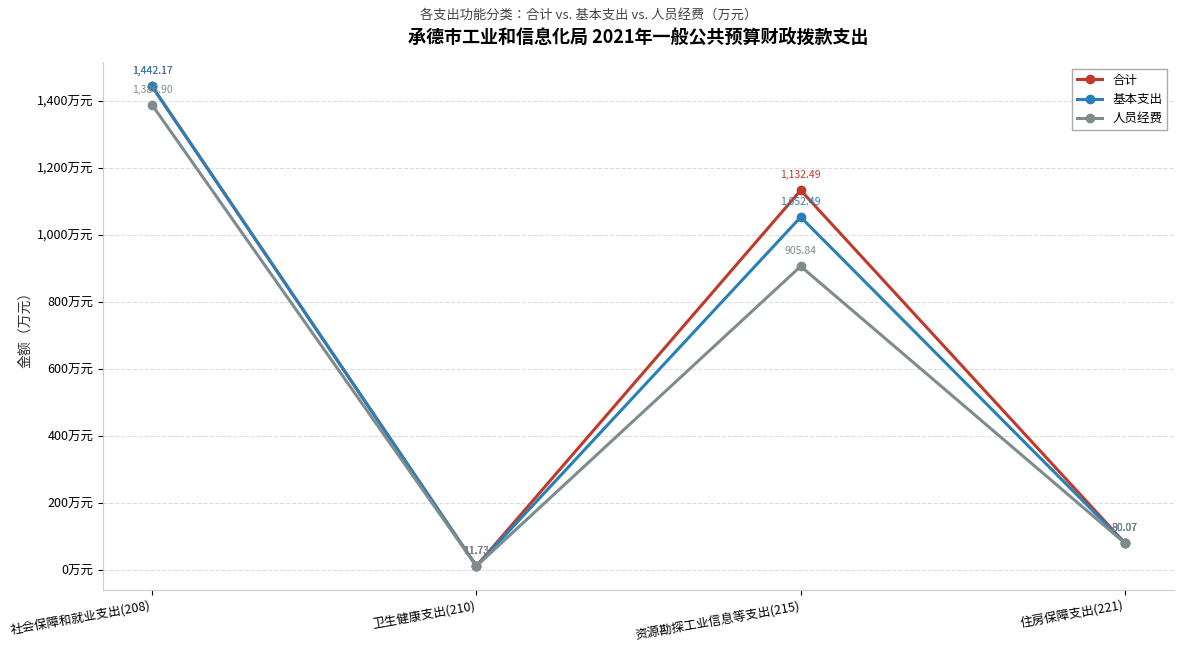

At which category does the chart reach its minimum across all series?

卫生健康支出(210)